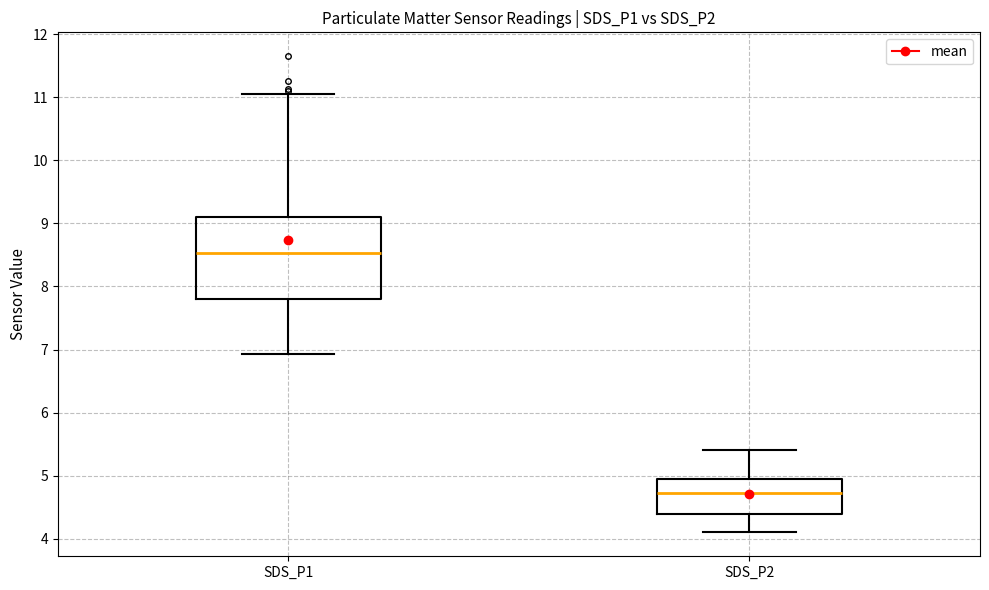

Which box has the lowest median line?

SDS_P2